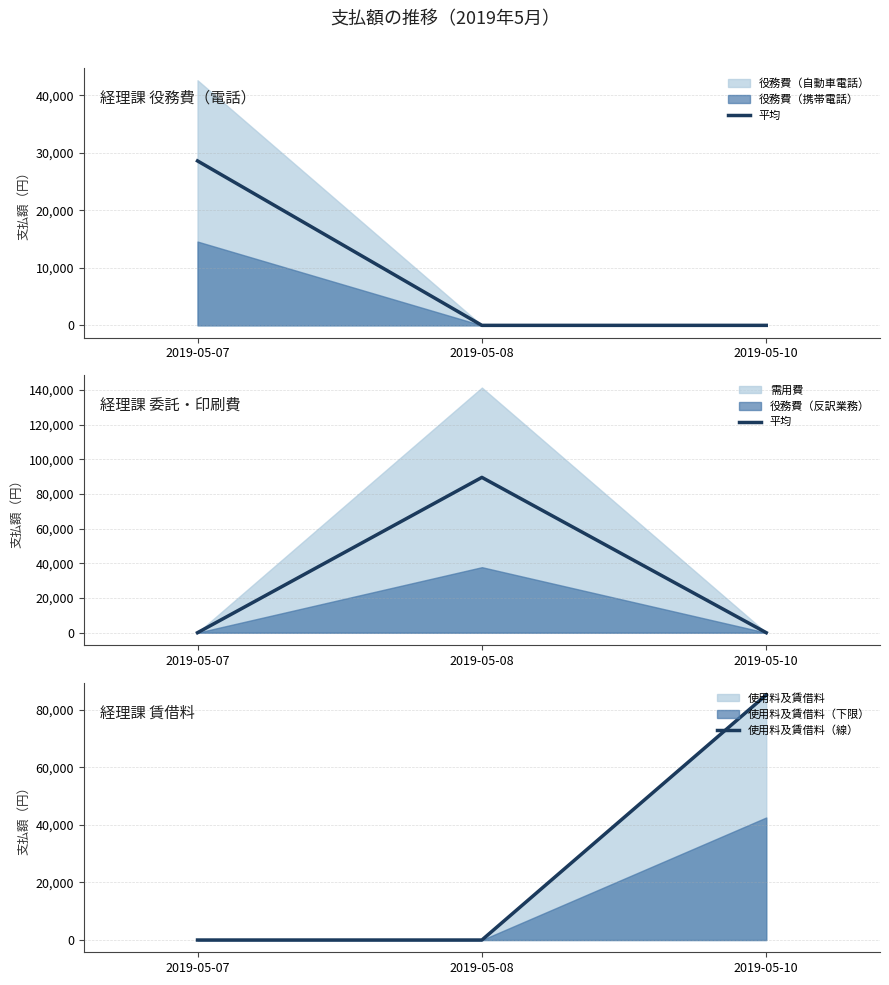

What is the highest value of the 使用料及賃借料（線） series?

85070